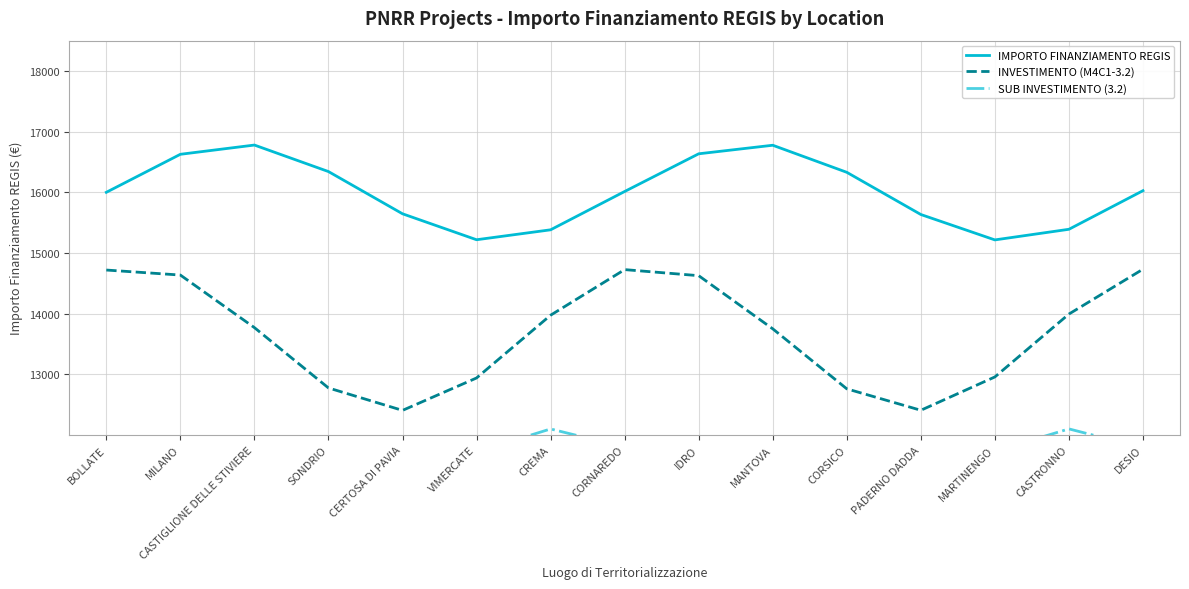

At which label does IMPORTO FINANZIAMENTO REGIS reach its minimum?

MARTINENGO